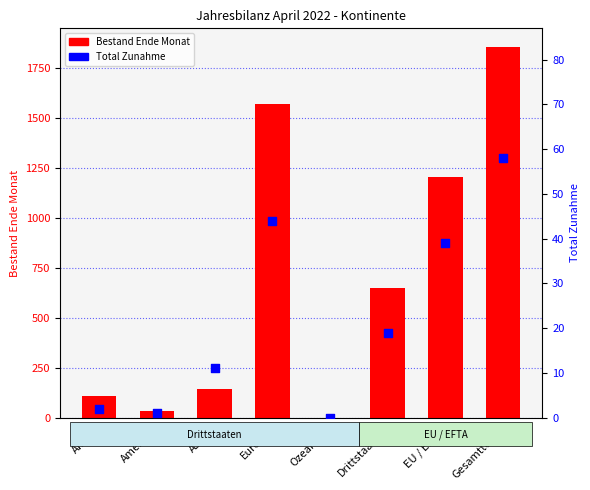

Is the value of Total Zunahme at Drittstaaten greater than the value of Bestand Ende Monat at EU / EFTA?

No